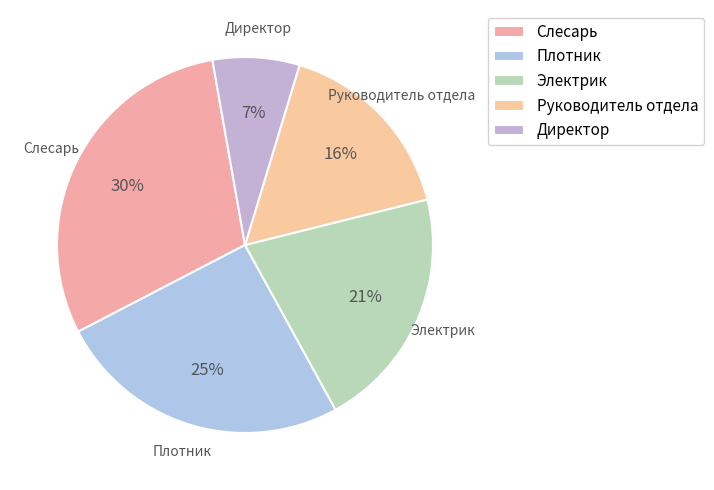

Count the number of slices in the pie.

5